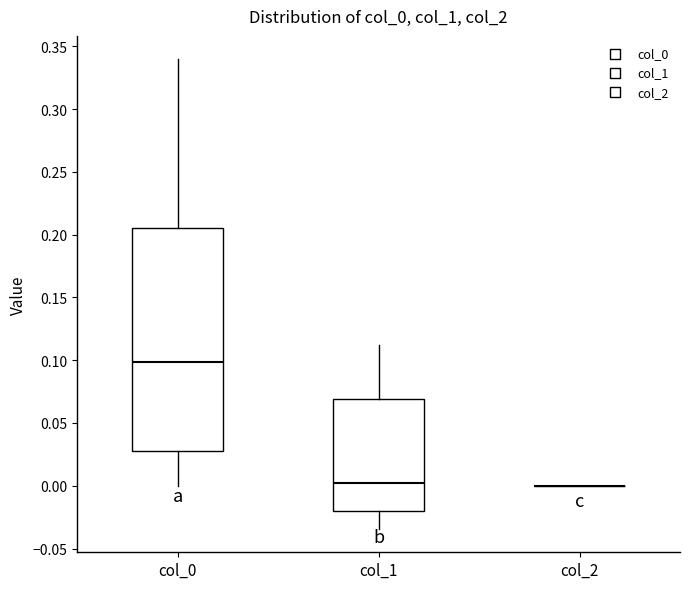

Reading left to right, read every box against the y-axis: the position of its median line, the range the box covers, and the ends of its whiskers. The values are not printed on the chart, so give them approximately, as read against the axis.

col_0: median 0.100, box 0.030 to 0.205, whiskers 0.000 to 0.340
col_1: median 0.000, box -0.020 to 0.070, whiskers -0.035 to 0.110
col_2: box collapsed to a line at 0.000, whiskers 0.000 to 0.000